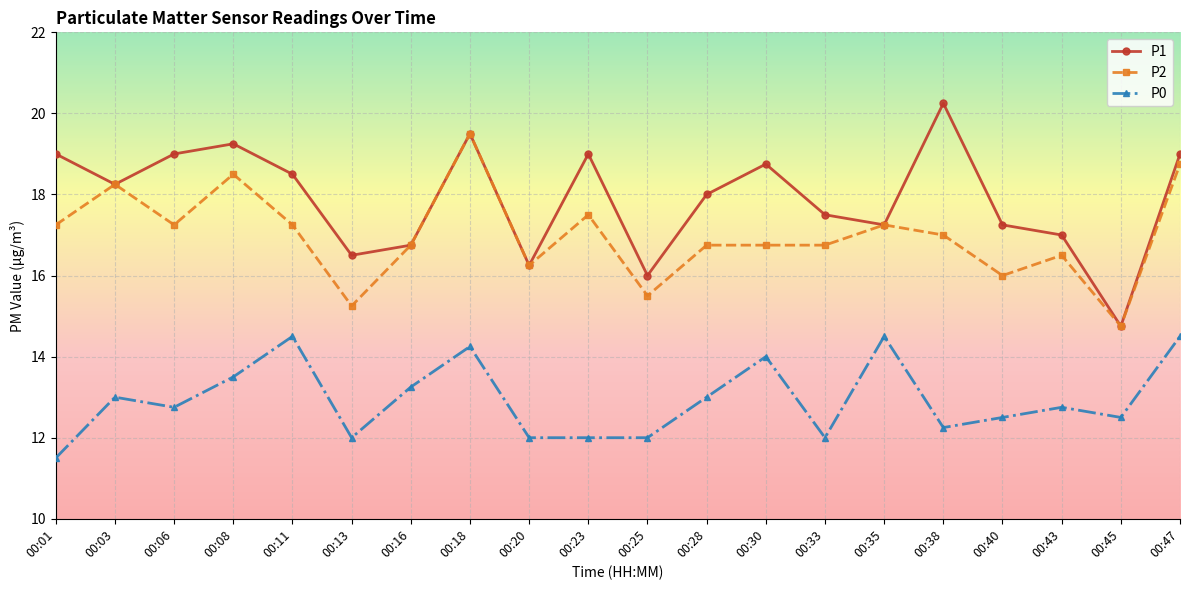

How many interior local peaks does the P1 series have?

5